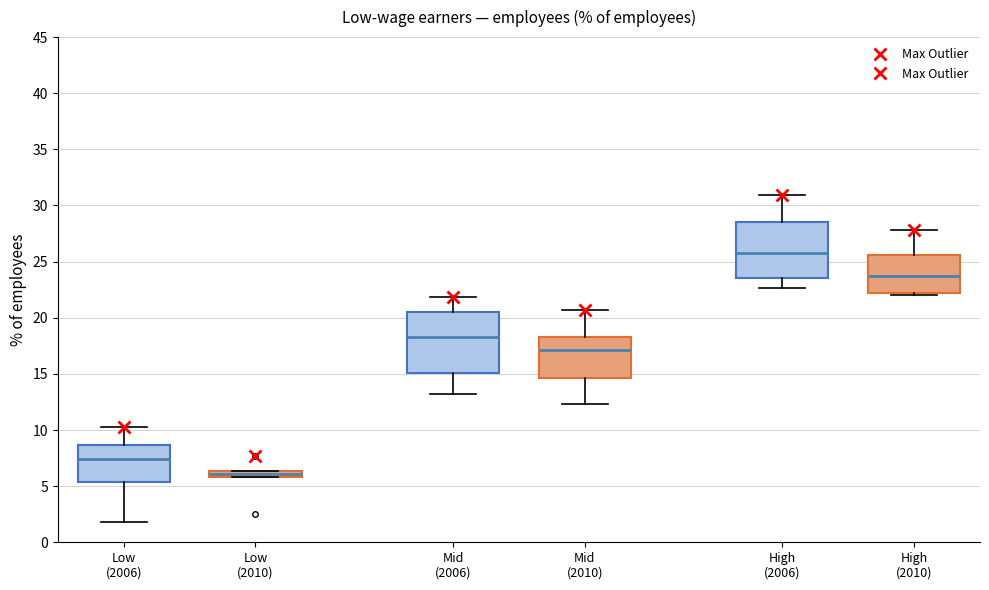

Where does the median line of the box for Mid (2010) sit on the y-axis? The values are not printed on the chart, so give them approximately, as read against the axis.

17.0